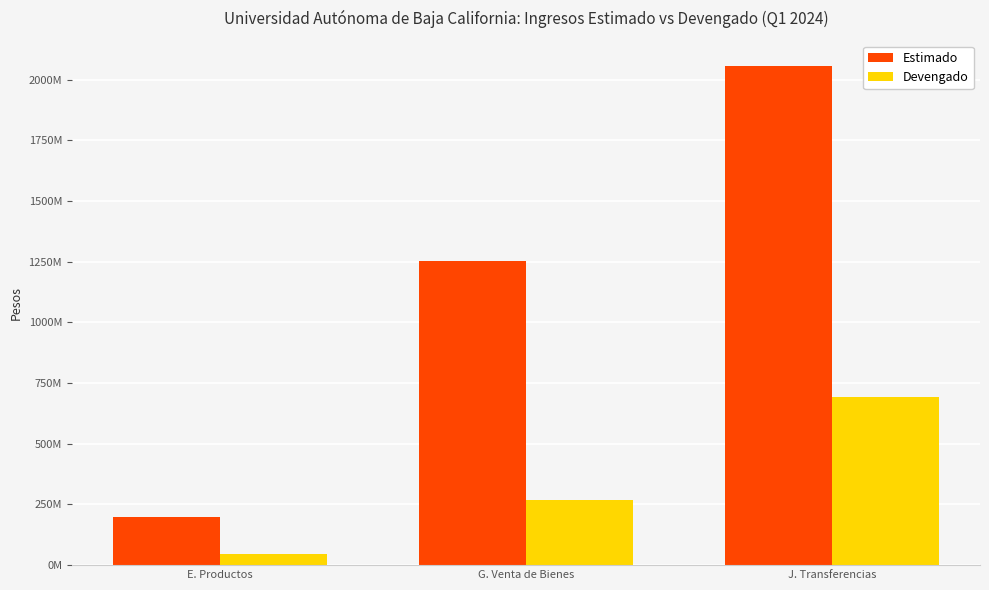

What is the value of the Estimado bar at the 1st from the left?

199453412